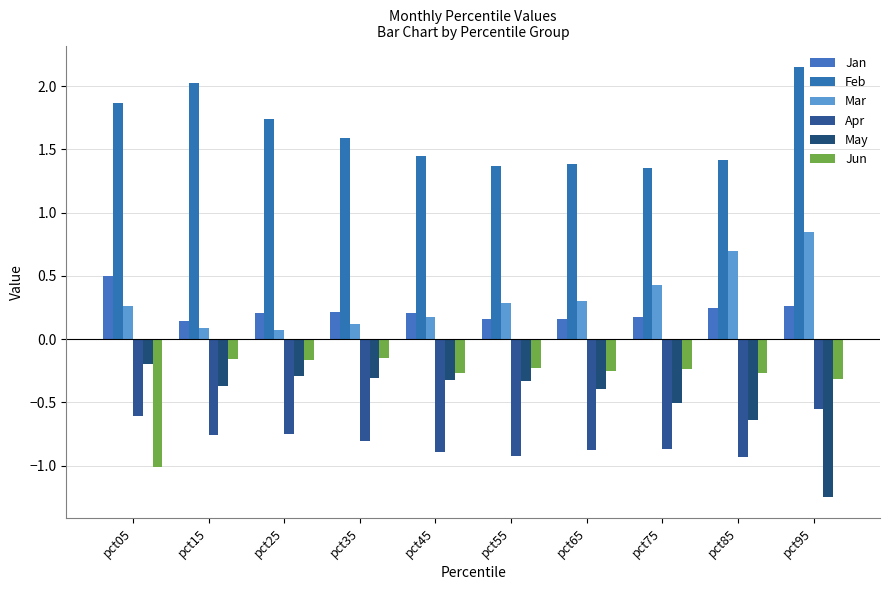

Reading right to left, what are all the values shown in this chart?

Jan: 0.3	0.2	0.2	0.2	0.2	0.2	0.2	0.2	0.1	0.5
Feb: 2.2	1.4	1.4	1.4	1.4	1.4	1.6	1.7	2.0	1.9
Mar: 0.8	0.7	0.4	0.3	0.3	0.2	0.1	0.1	0.1	0.3
Apr: -0.5	-0.9	-0.9	-0.9	-0.9	-0.9	-0.8	-0.7	-0.8	-0.6
May: -1.2	-0.6	-0.5	-0.4	-0.3	-0.3	-0.3	-0.3	-0.4	-0.2
Jun: -0.3	-0.3	-0.2	-0.3	-0.2	-0.3	-0.1	-0.2	-0.2	-1.0